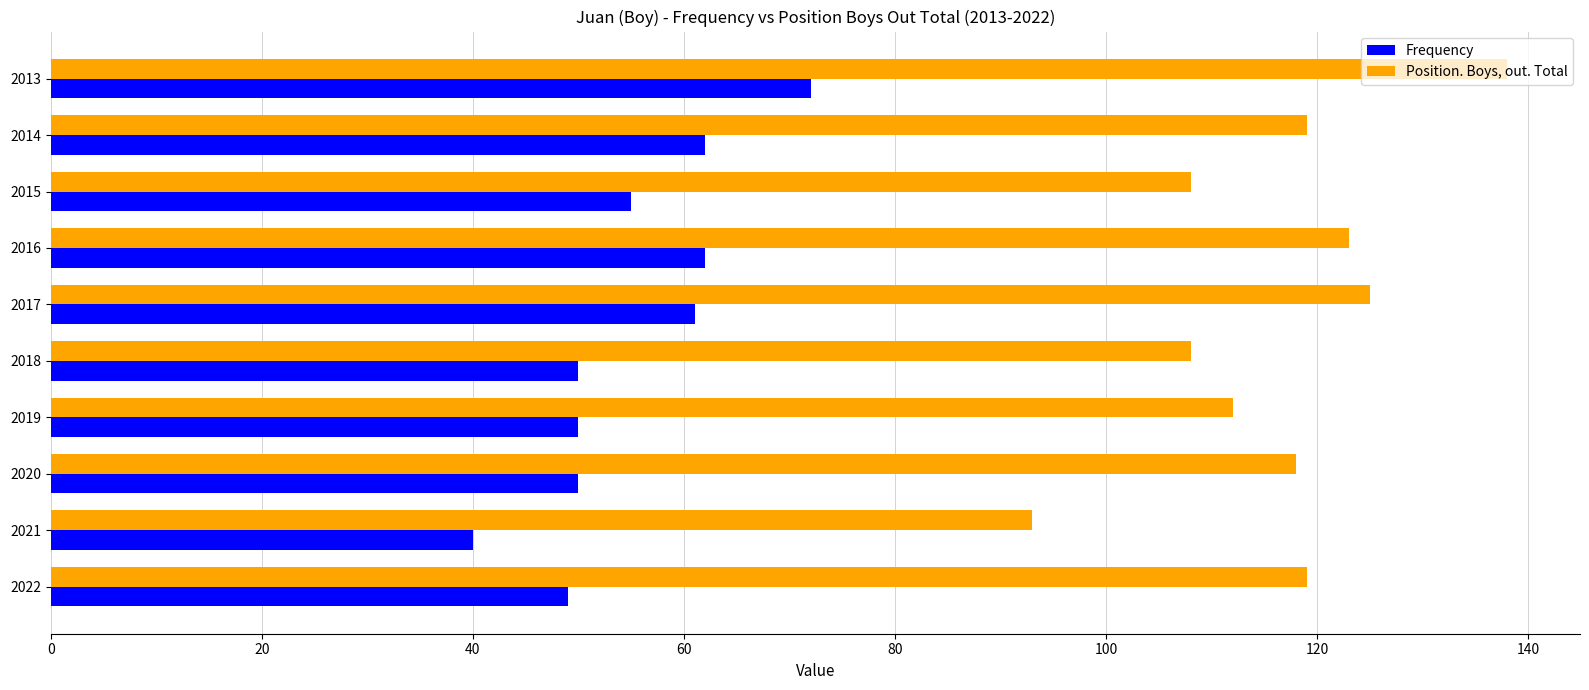

Which series has the largest total across all categories?

Position. Boys, out. Total